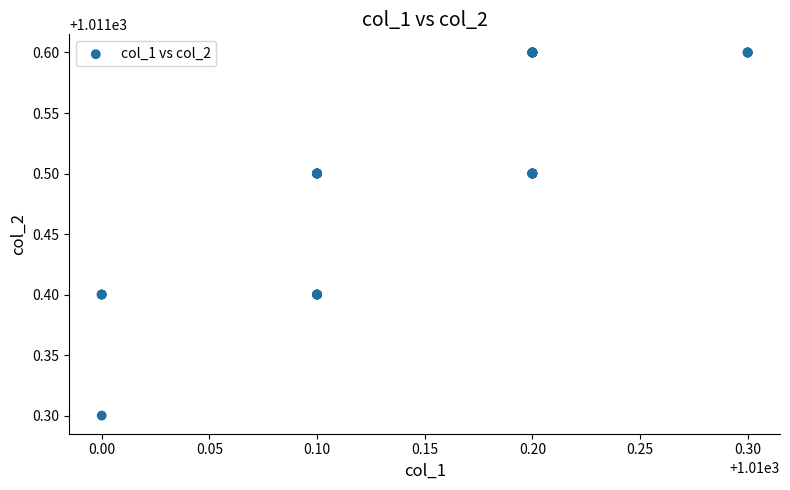

What Y value in the scatter plot is closest to 1011?

1011.3